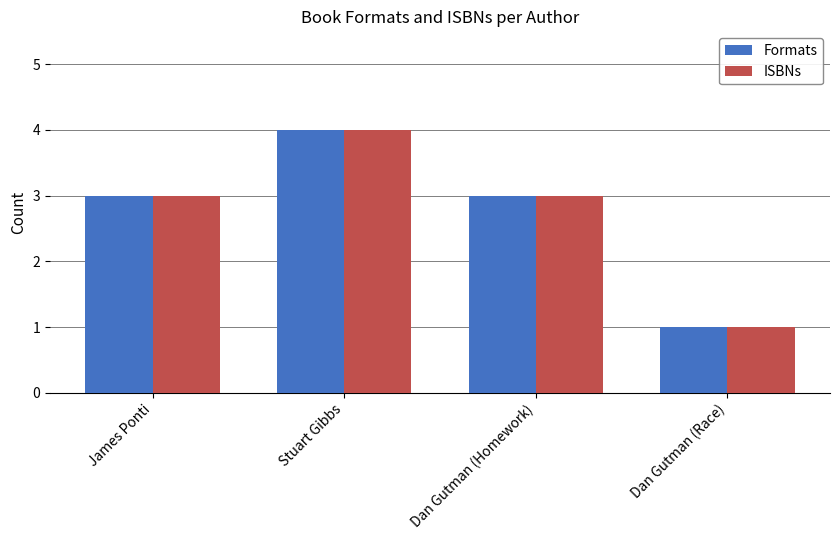

What is the maximum value shown in the chart?

4